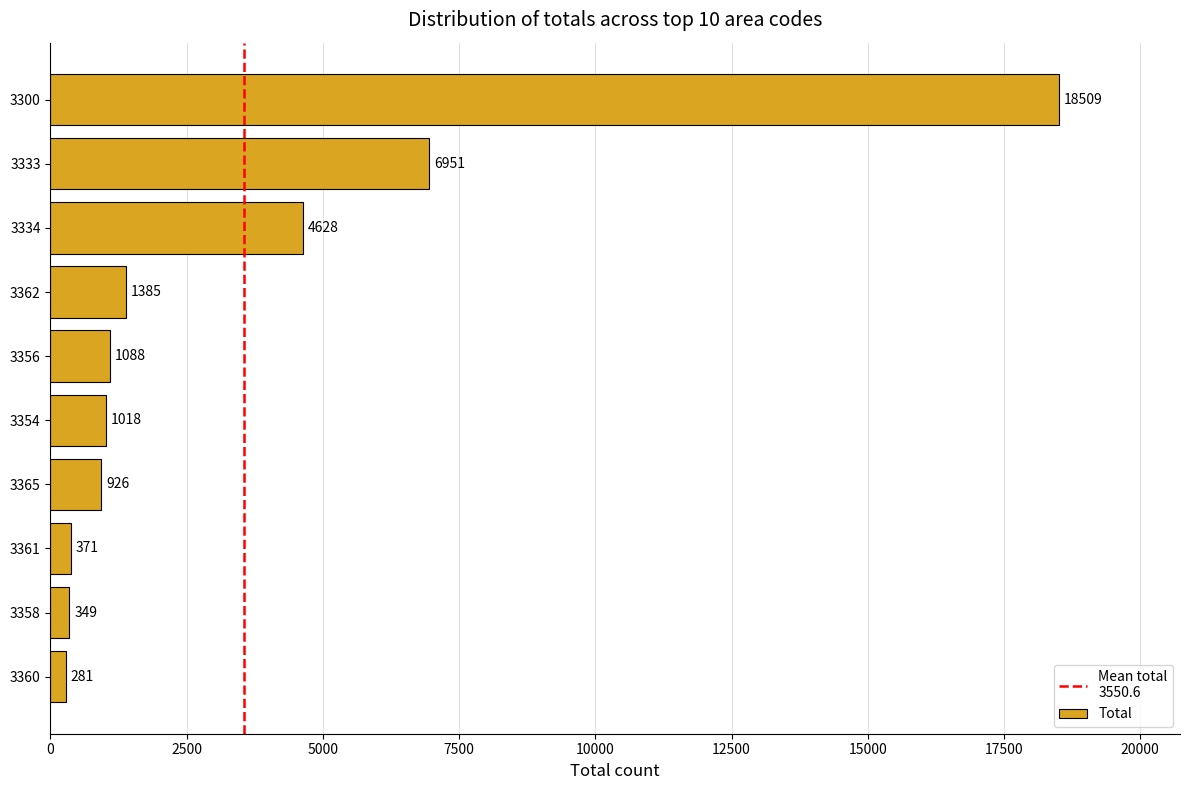

Reading top to bottom, list all the values displayed in this chart.

3300=18509	3333=6951	3334=4628	3362=1385	3356=1088	3354=1018	3365=926	3361=371	3358=349	3360=281